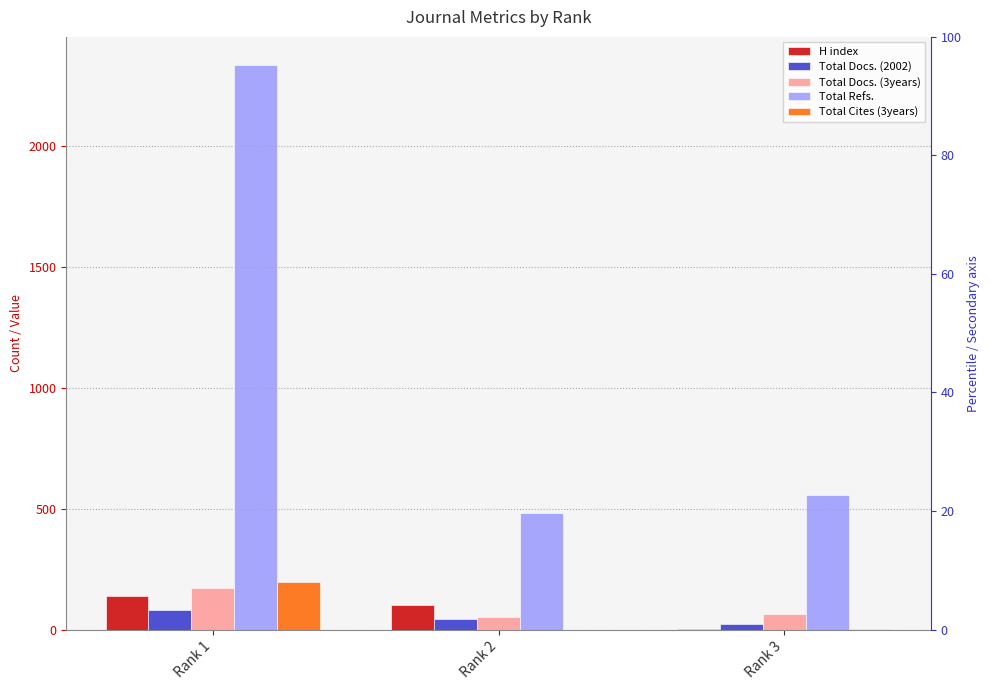

List the series in order of their peak value, highest first.

Total Refs., Total Cites (3years), Total Docs. (3years), H index, Total Docs. (2002)